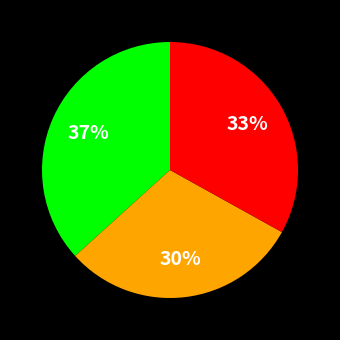

Is there a majority slice in this chart?

No